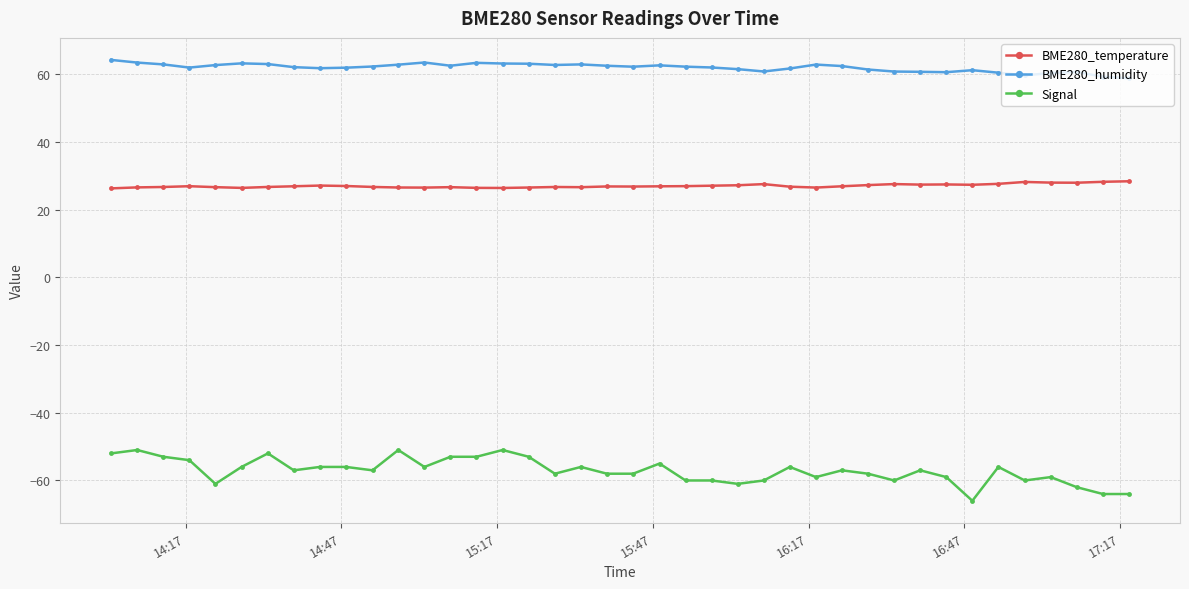

What is the value of the Signal point at the 3rd from the left?

-53.0